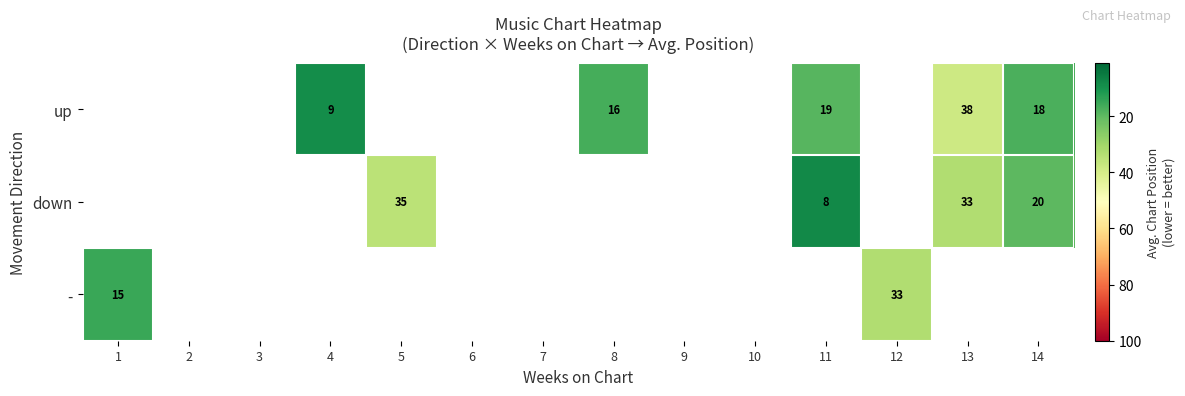

The up series shows 18 at 14. True or false?

True